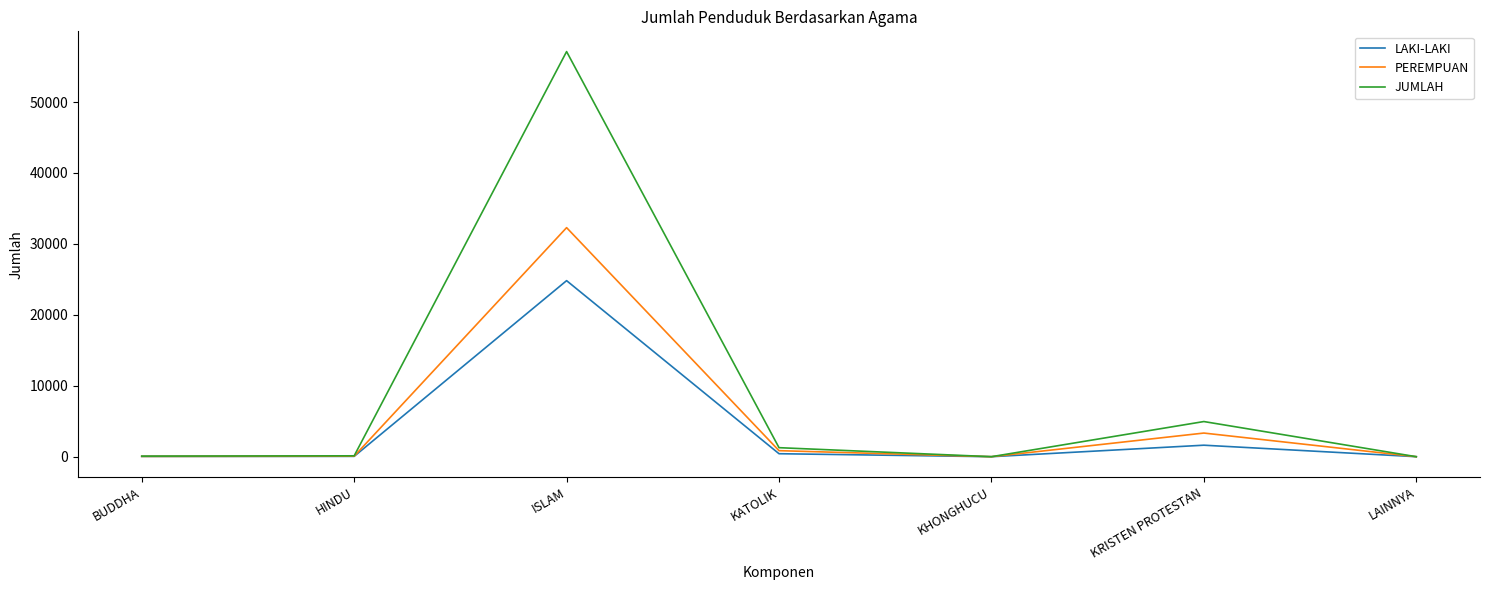

At which category does LAKI-LAKI reach its first local peak?

ISLAM